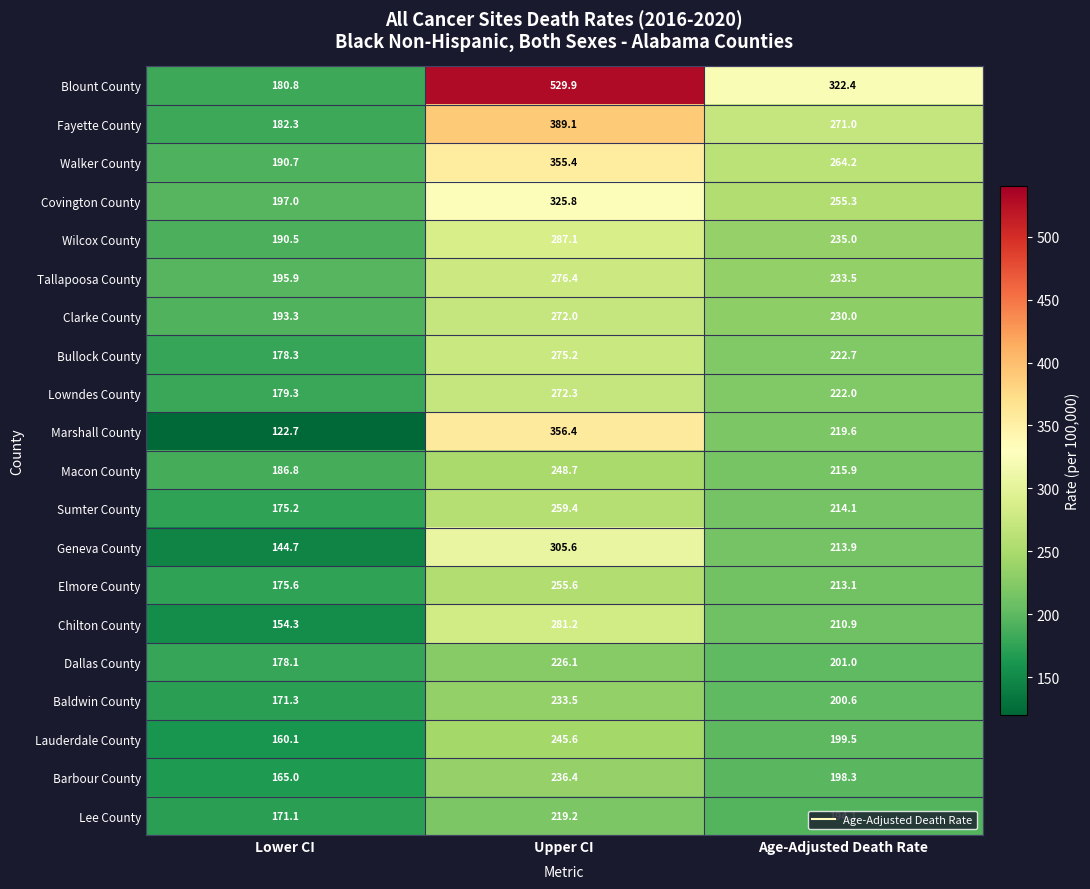

What is the difference between the highest and lowest values at Upper CI?

310.7